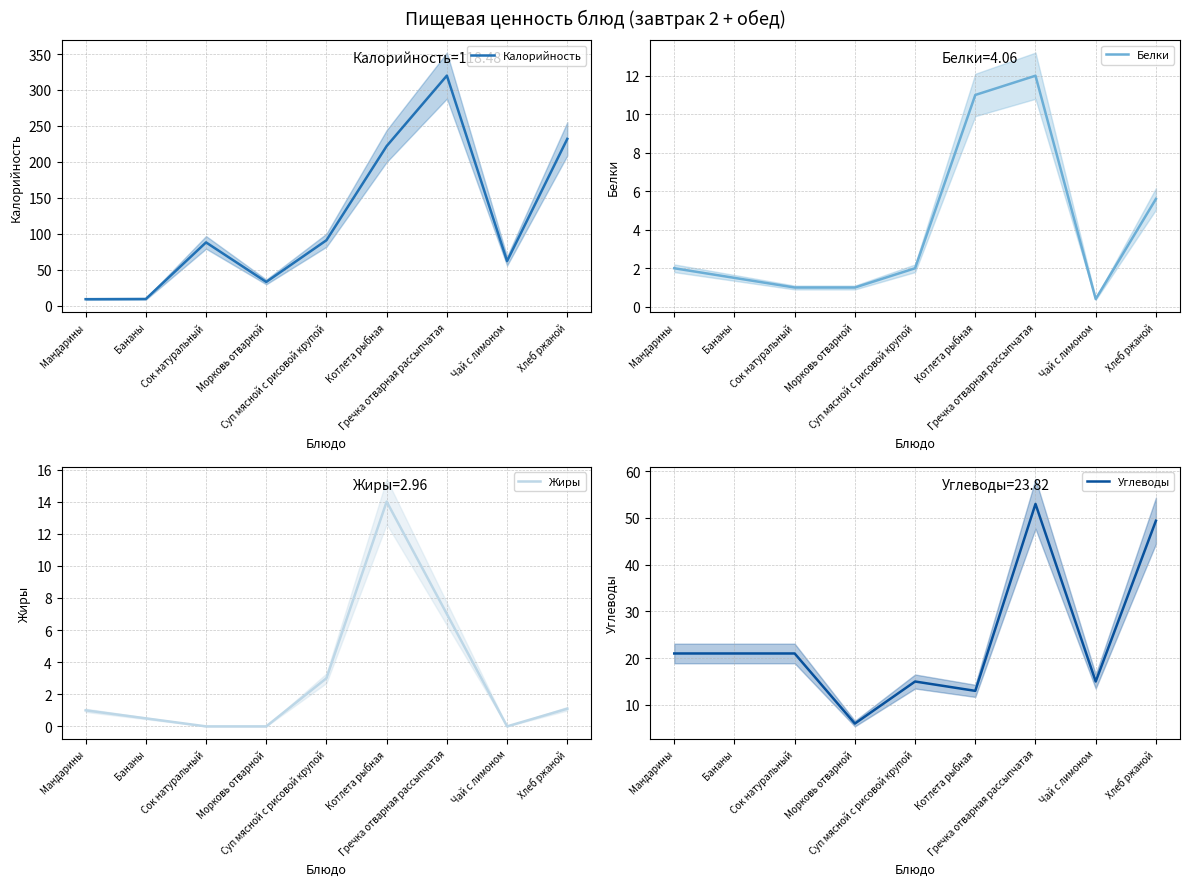

Reading right to left, extract all data points from this chart.

Калорийность: Хлеб ржаной=232.0	Чай с лимоном=62.0	Гречка отварная рассыпчатая=320.0	Котлета рыбная=222.0	Суп мясной с рисовой крупой=91.0	Морковь отварной=33.0	Сок натуральный=88.0	Бананы=9.3	Мандарины=9.0
Белки: Хлеб ржаной=5.6	Чай с лимоном=0.4	Гречка отварная рассыпчатая=12.0	Котлета рыбная=11.0	Суп мясной с рисовой крупой=2.0	Морковь отварной=1.0	Сок натуральный=1.0	Бананы=1.5	Мандарины=2.0
Жиры: Хлеб ржаной=1.1	Чай с лимоном=0.0	Гречка отварная рассыпчатая=7.0	Котлета рыбная=14.0	Суп мясной с рисовой крупой=3.0	Морковь отварной=0.0	Сок натуральный=0.0	Бананы=0.5	Мандарины=1.0
Углеводы: Хлеб ржаной=49.4	Чай с лимоном=15.0	Гречка отварная рассыпчатая=53.0	Котлета рыбная=13.0	Суп мясной с рисовой крупой=15.0	Морковь отварной=6.0	Сок натуральный=21.0	Бананы=21.0	Мандарины=21.0